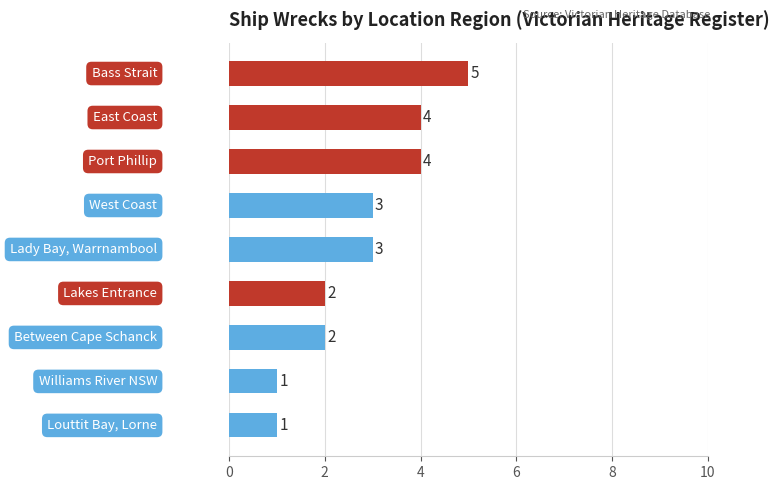

What is the difference between the maximum and minimum values?

4